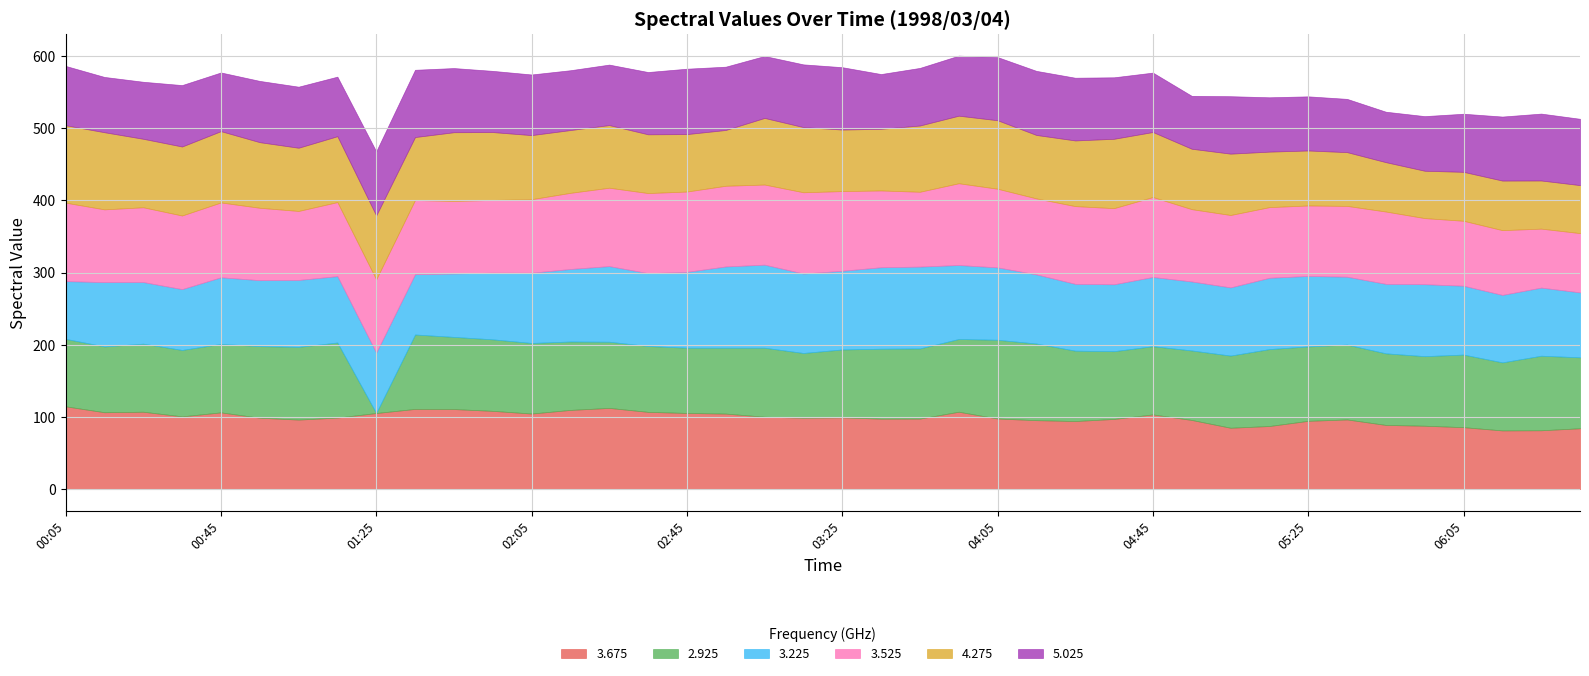

What position from the left is 1998/03/04 02:05?

13